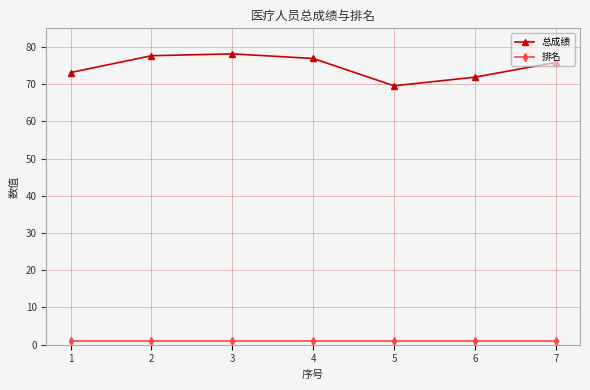

Reading left to right, extract all data points from this chart.

总成绩: 73.1	77.6	78.1	76.9	69.6	71.9	75.8
排名: 1.0	1.0	1.0	1.0	1.0	1.0	1.0